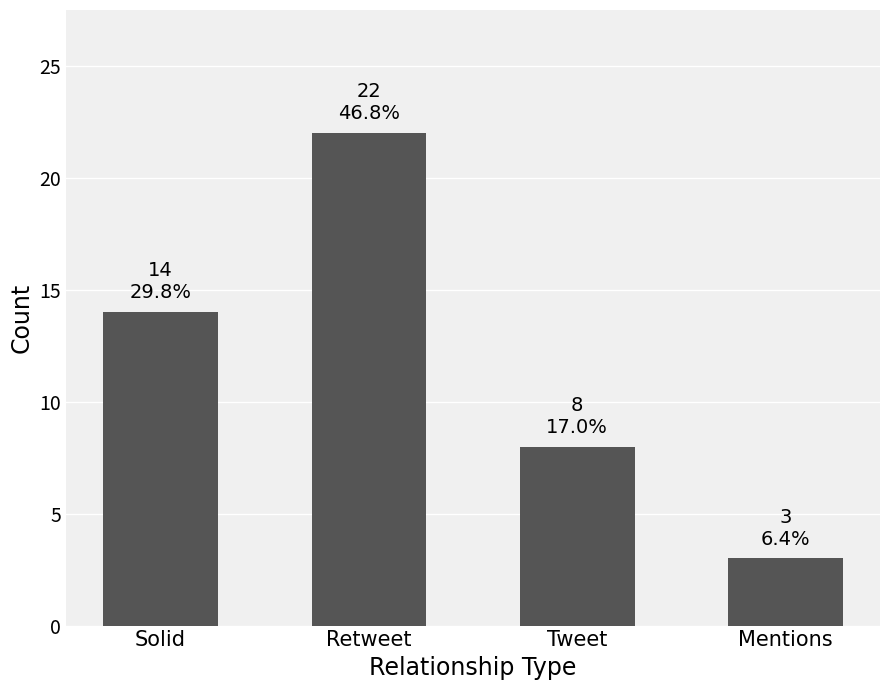

How many distinct data groups are displayed?

1